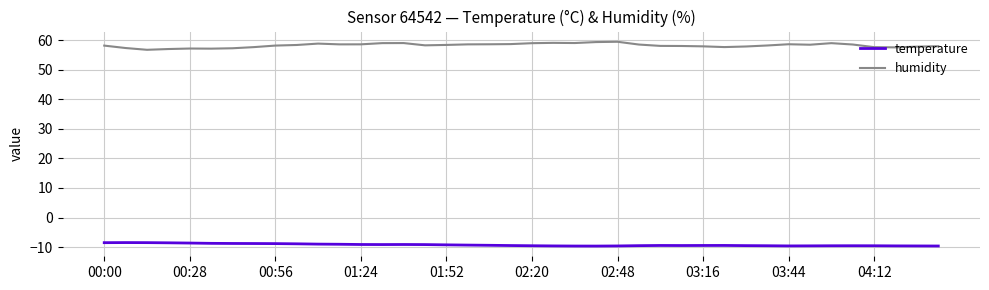

Rank the series by their maximum value, from lowest to highest.

temperature, humidity